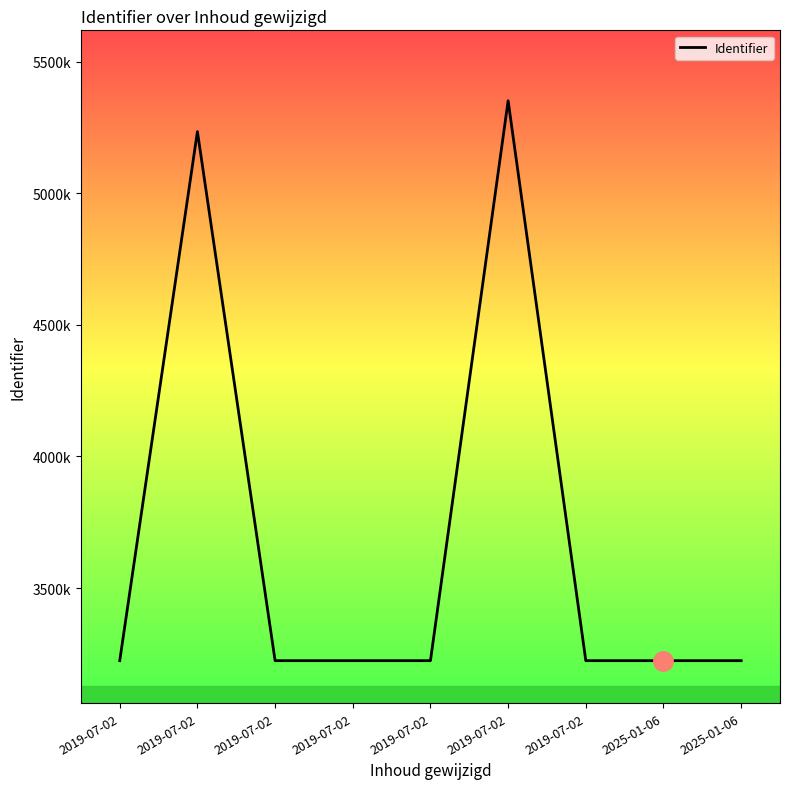

Does the chart have visible grid lines?

No